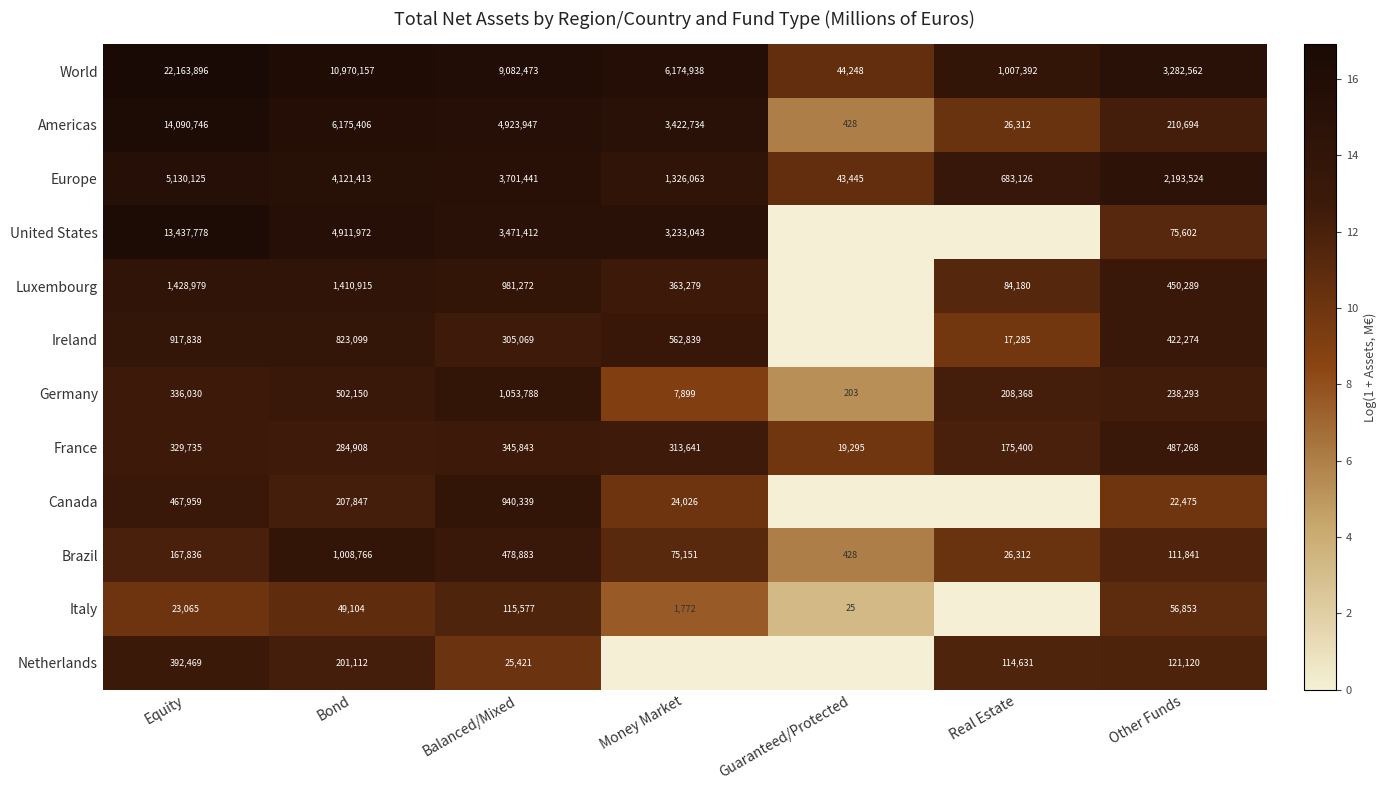

The Italy series shows 56853 at Other Funds. True or false?

True